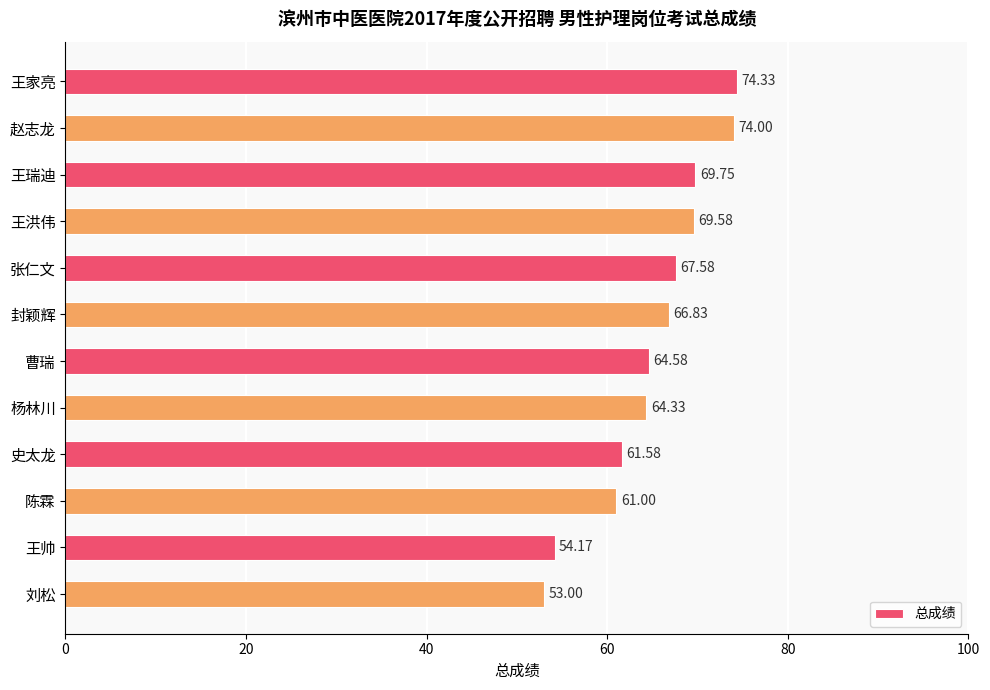

How many bars are there in total?

12